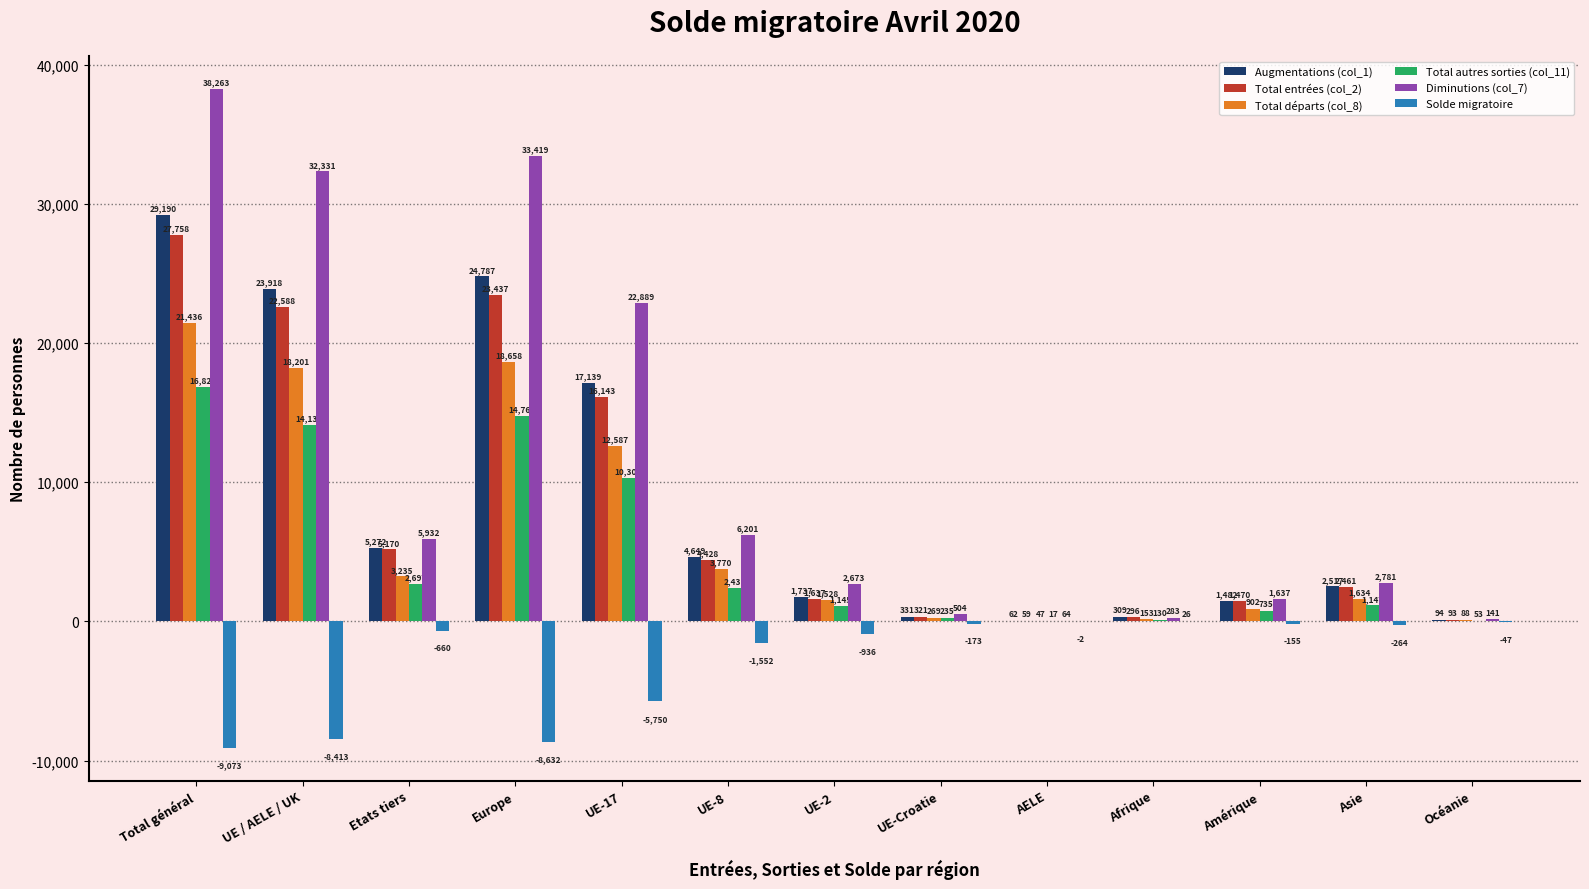

How many series are shown in this chart?

6